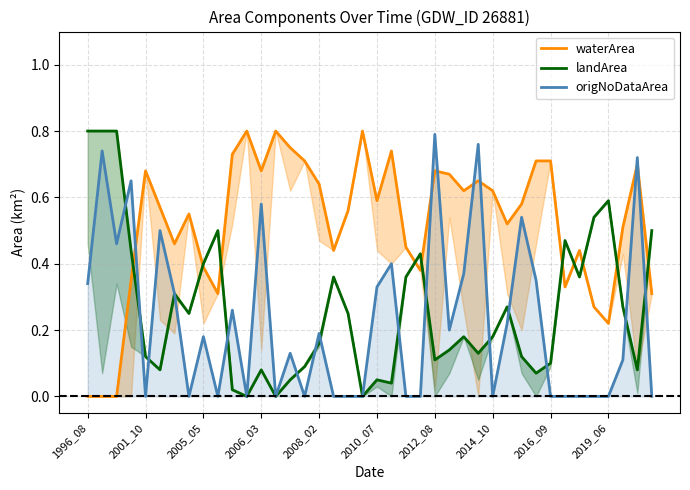

The origNoDataArea series shows 0.0 at 2014_10. True or false?

True